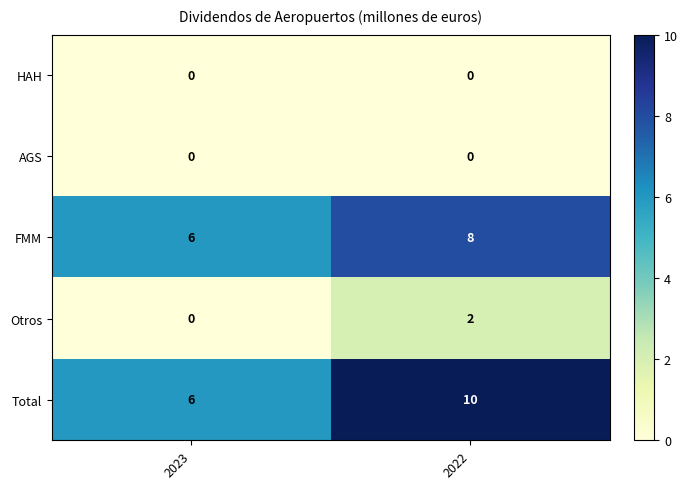

What is the total value across all series at 2023?

12